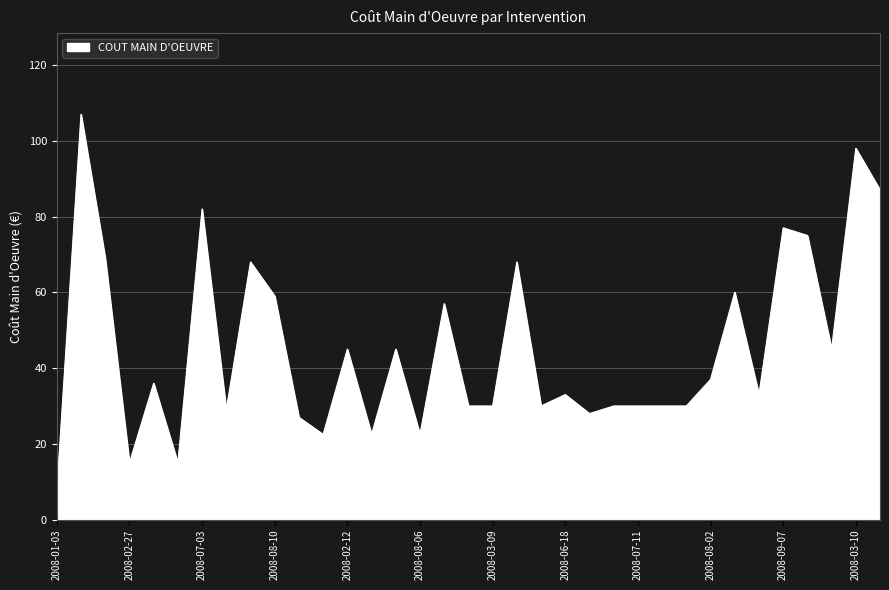

What is the difference between the maximum and minimum values?

99.5